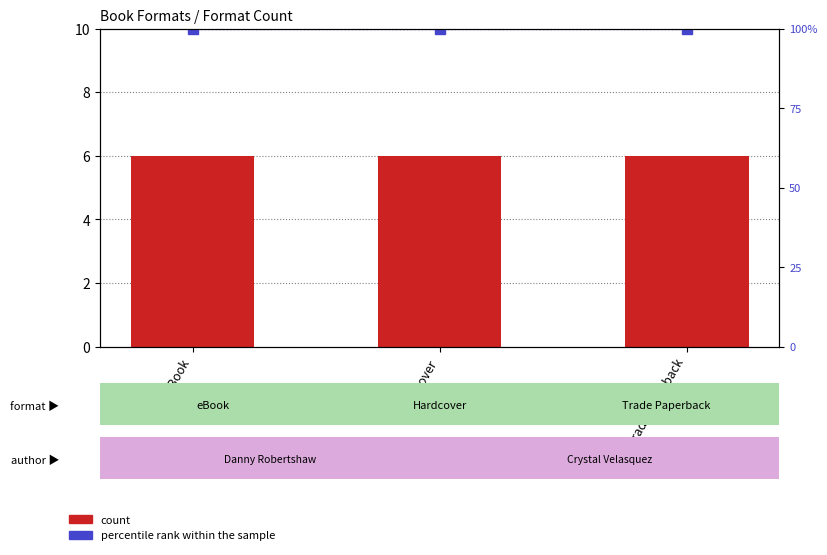

Reading right to left, list all the values displayed in this chart.

count: Trade Paperback=6	Hardcover=6	eBook=6
percentile rank within the sample: Trade Paperback=100	Hardcover=100	eBook=100